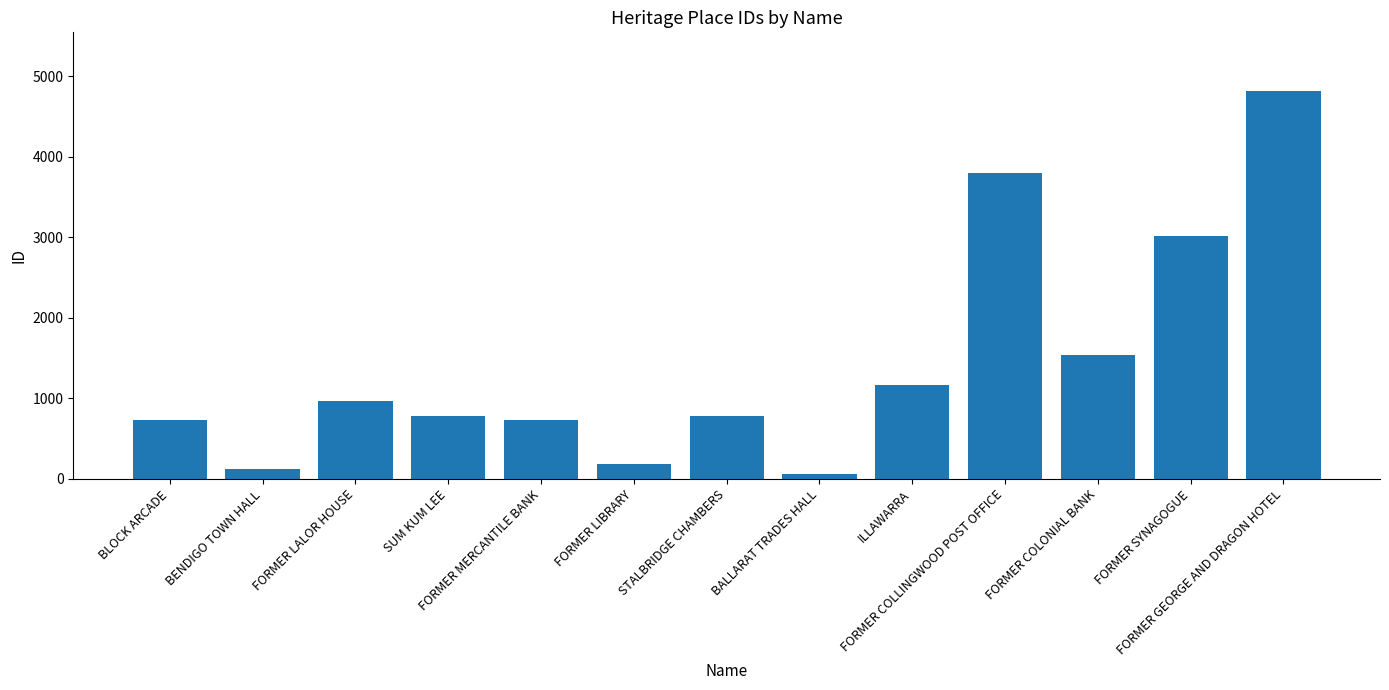

What is the value of the 1st bar from the left?

730